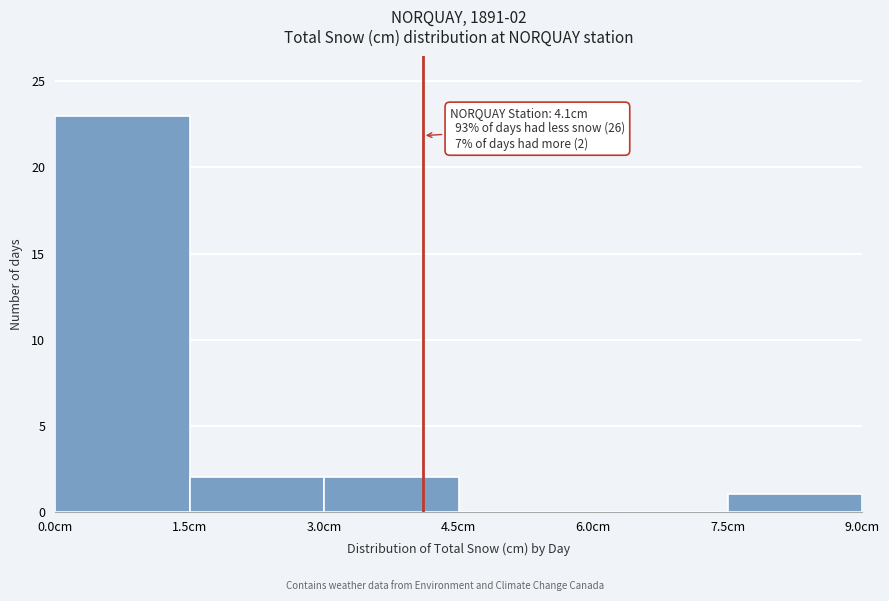

Which range on the x-axis has the tallest bar?

0.0 to 1.5